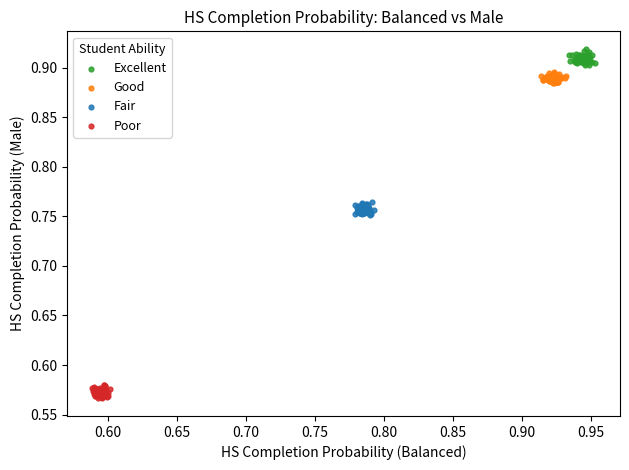

What are all the series names shown in the legend?

Excellent, Good, Fair, Poor